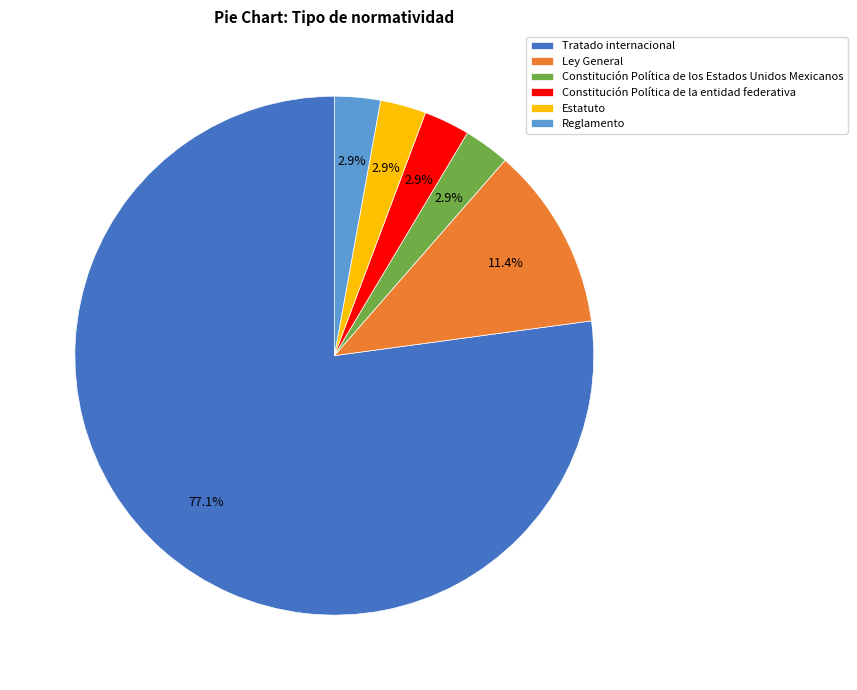

To the nearest percent, what is the average slice percentage?

17%